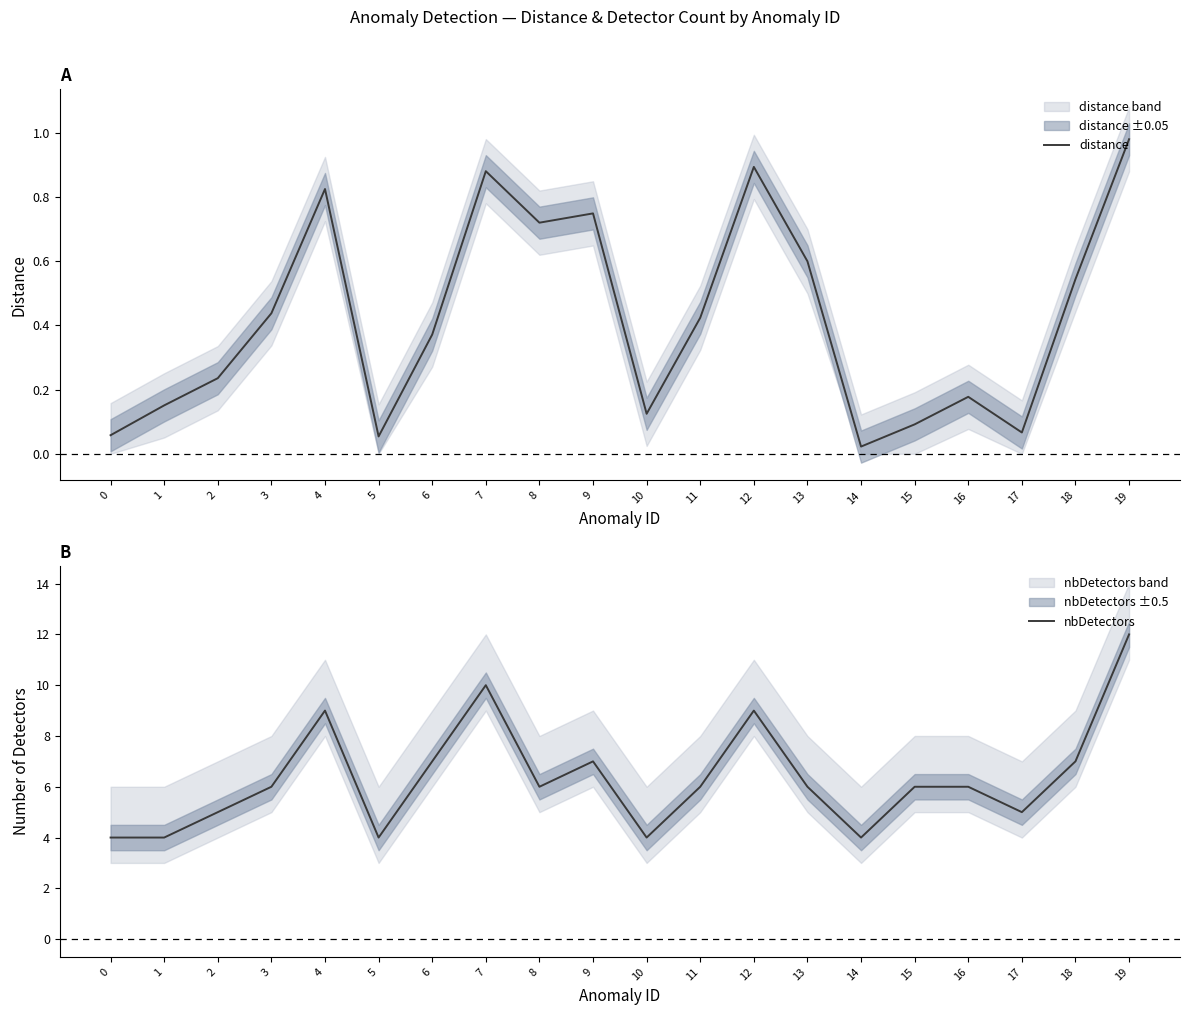

At which category is the sum across all series the highest?

19